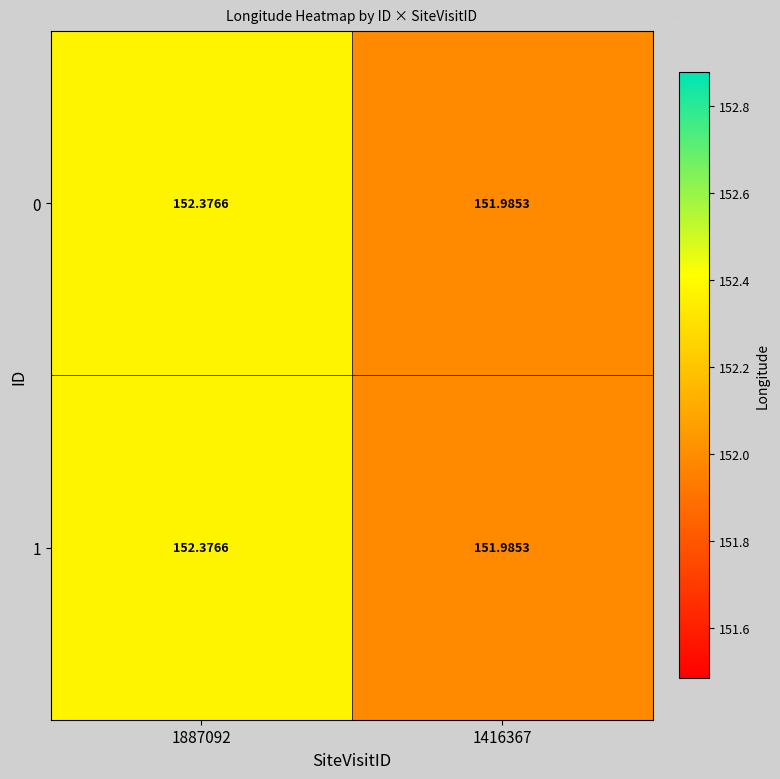

Is the value of 1 at 1887092 greater than the value of 0 at 1416367?

Yes